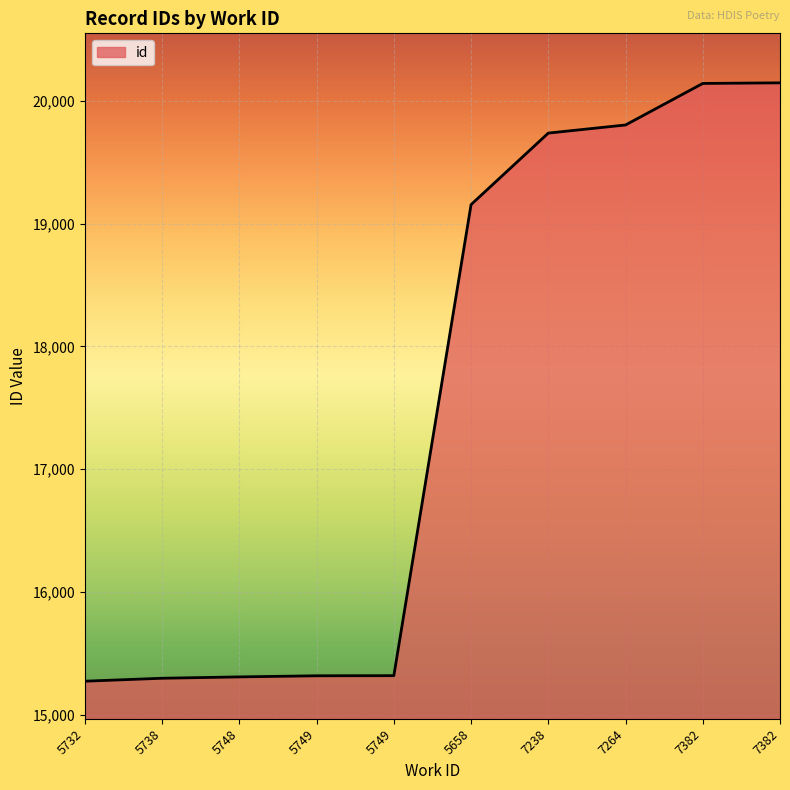

What is the difference between the maximum and second lowest values?

4846